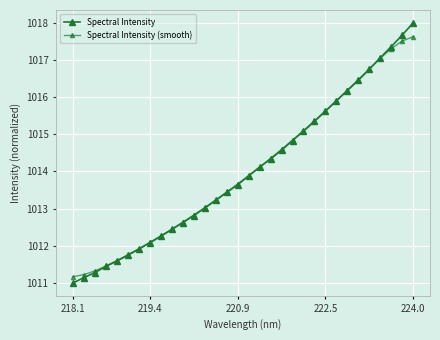

What is the difference between the maximum and minimum values in the Spectral Intensity (smooth) series?

6.5